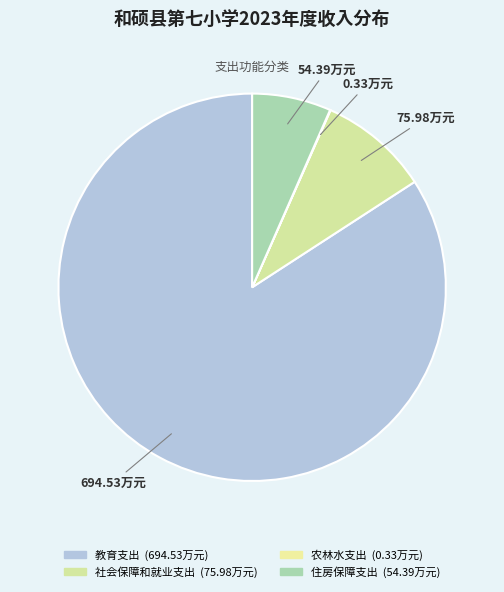

What percentage is the 社会保障和就业支出 slice, to the nearest percent?

9%